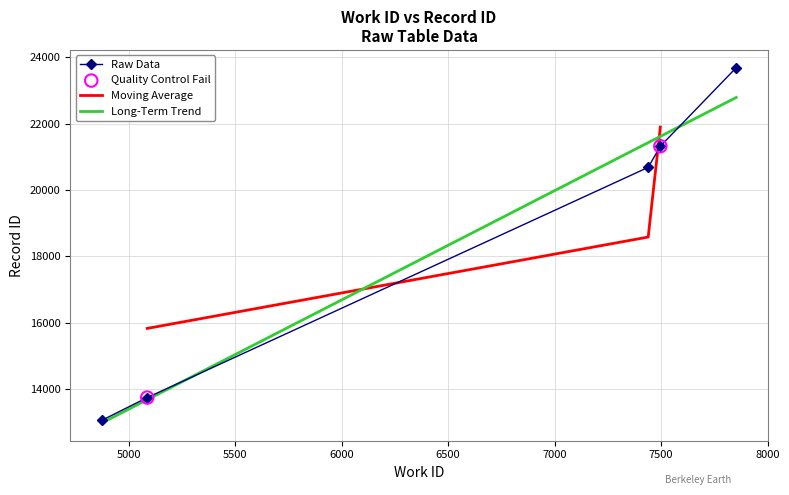

Which has a higher value, 4875 or 7496?

7496